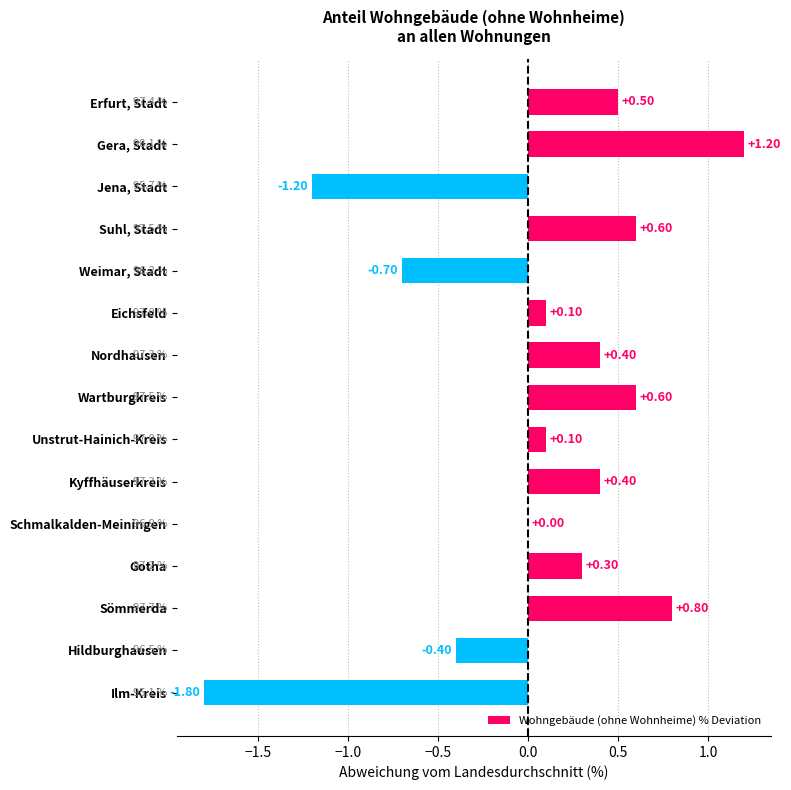

At which label is the value closest to 0?

Schmalkalden-Meiningen